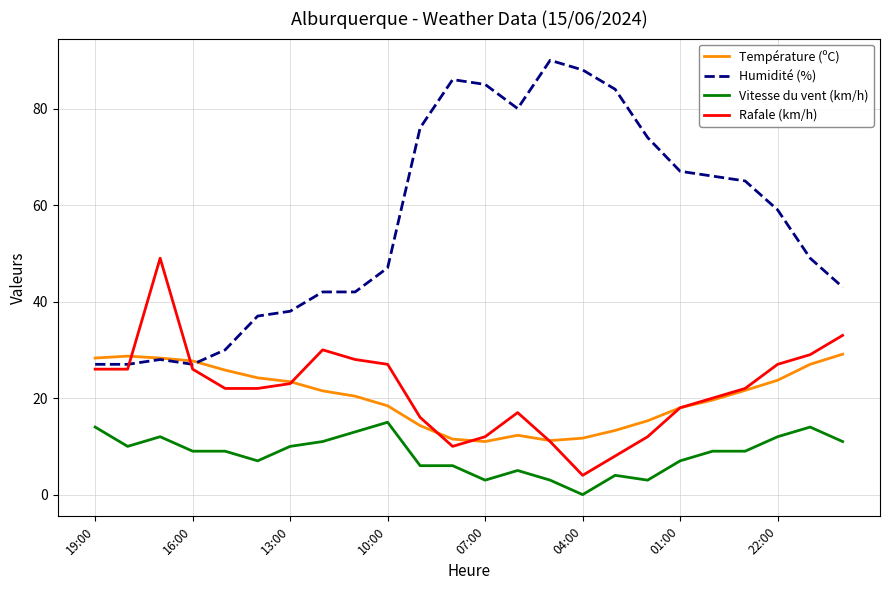

What is the difference between the maximum and minimum values in the Température (ºC) series?

18.1